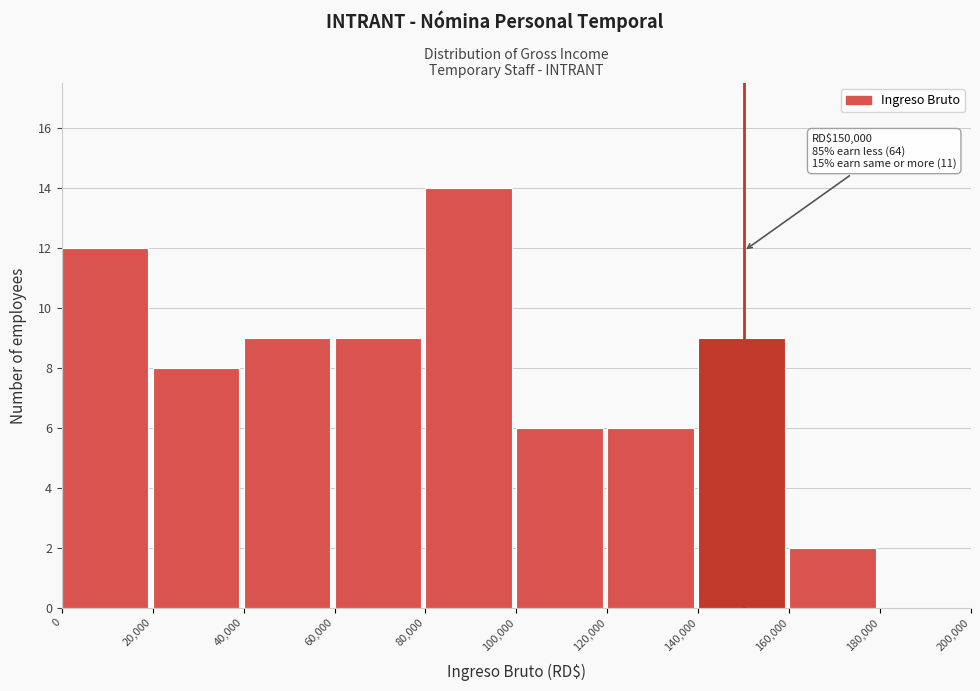

Which range on the x-axis has the tallest bar?

80,000 to 100,000